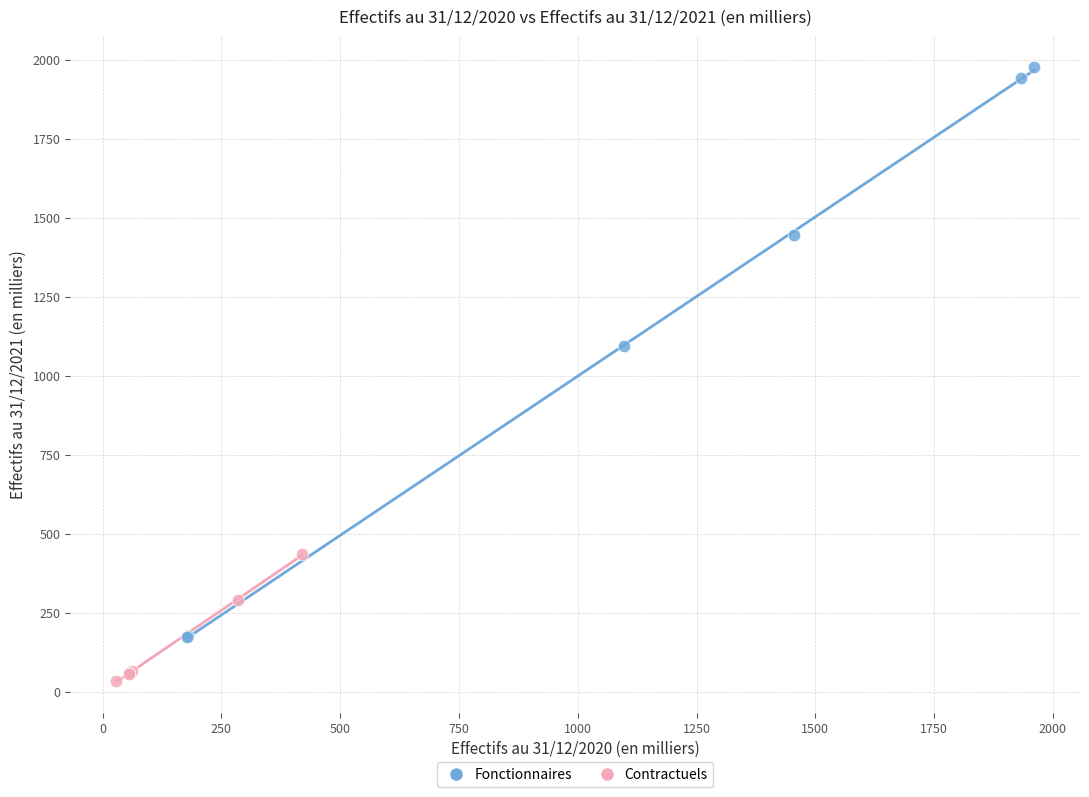

Which series contains the highest Y value?

Fonctionnaires